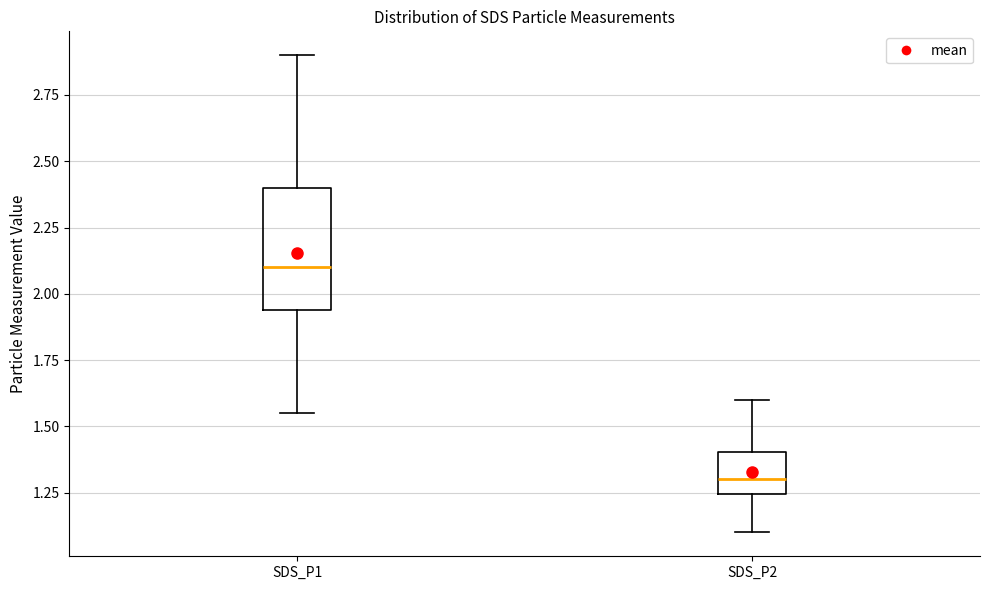

Where does the upper whisker of the box for SDS_P2 end on the y-axis? The values are not printed on the chart, so give them approximately, as read against the axis.

1.60